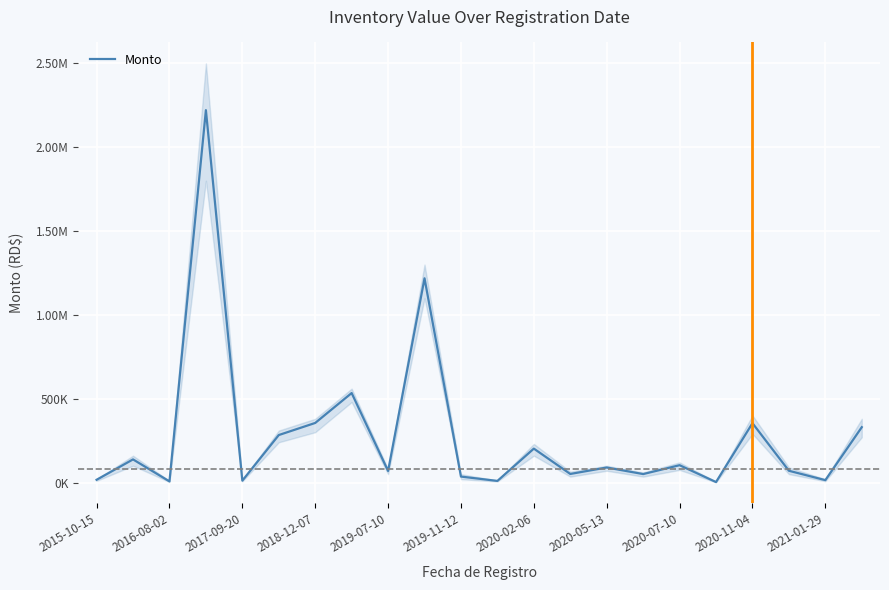

Reading left to right, list all the values displayed in this chart.

16228.8	137750.0	6600.0	2221083.6	11020.0	283100.0	355246.7	533605.7	68760.0	1218000.0	35332.4	9460.0	202098.0	50976.0	89500.0	50322.4	103203.0	2660.0	353913.0	70000.0	14074.0	330000.0